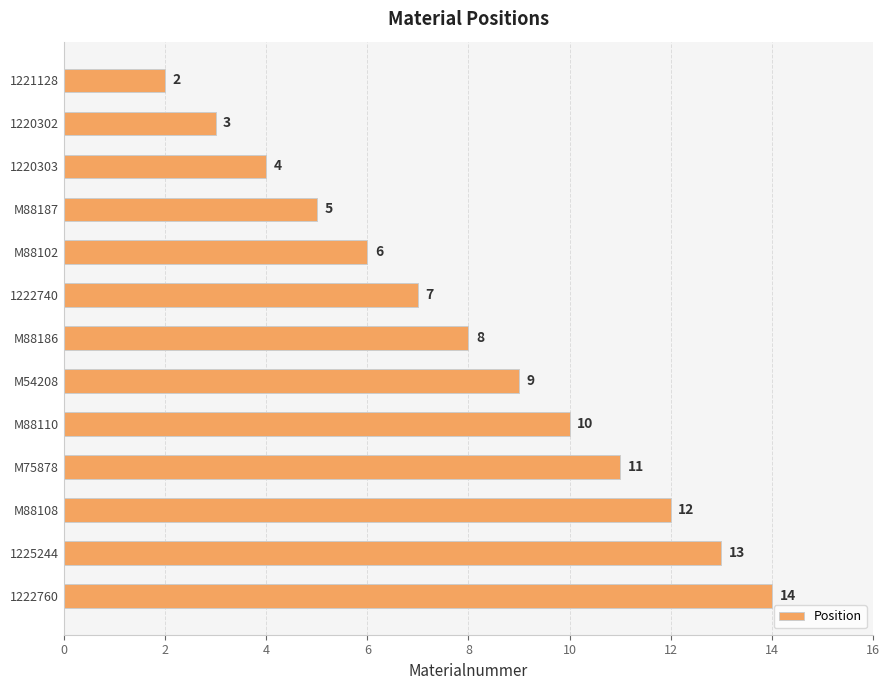

What is the smallest value displayed?

2